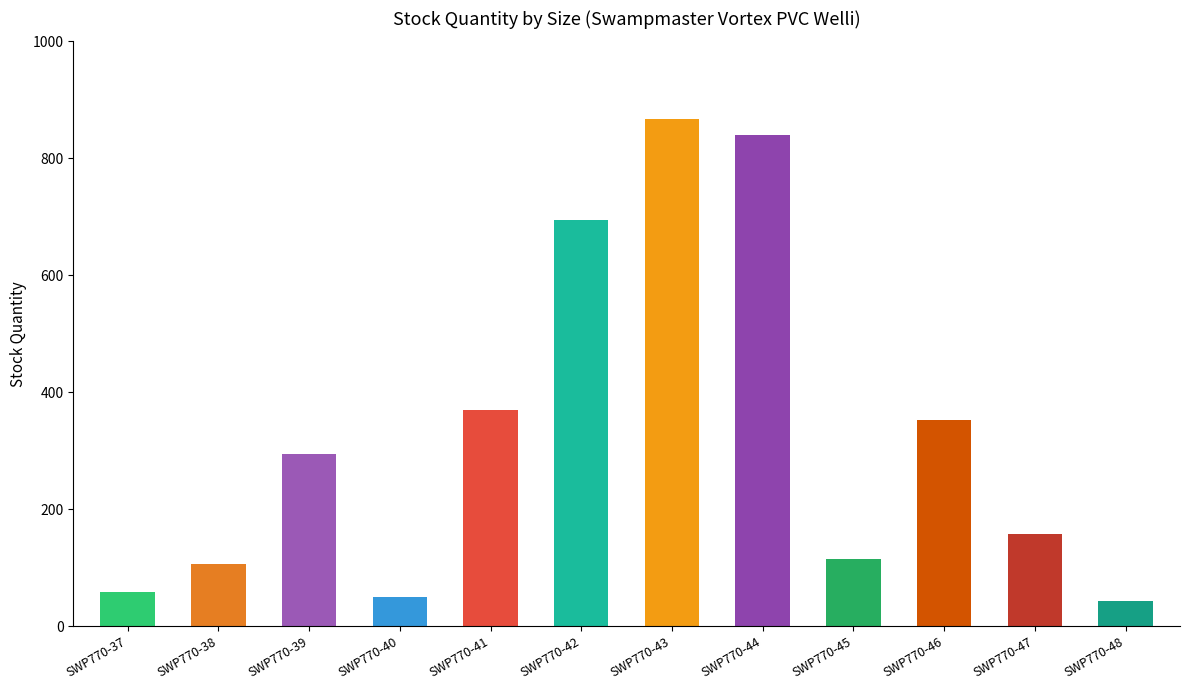

What is the sum of the values at SWP770-48 and SWP770-42?

737